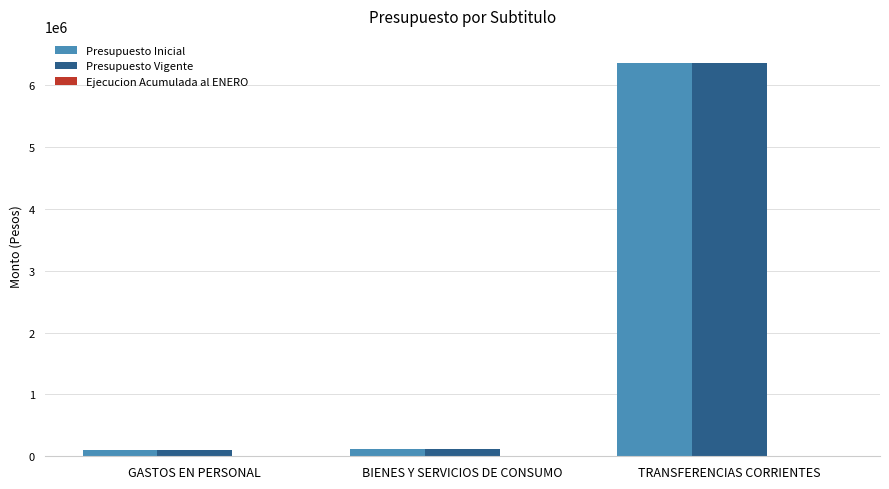

What is the highest value of the Presupuesto Inicial series?

6360526